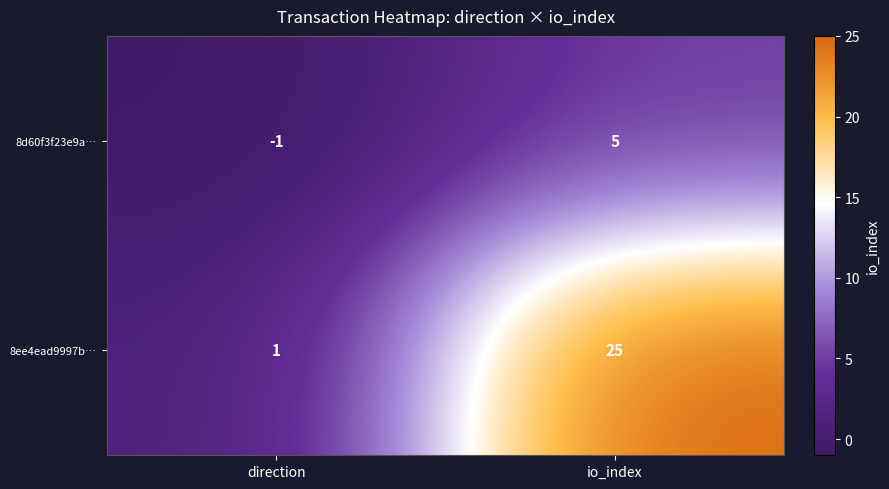

The 8ee4ead9997b… series shows 1 at direction. True or false?

True